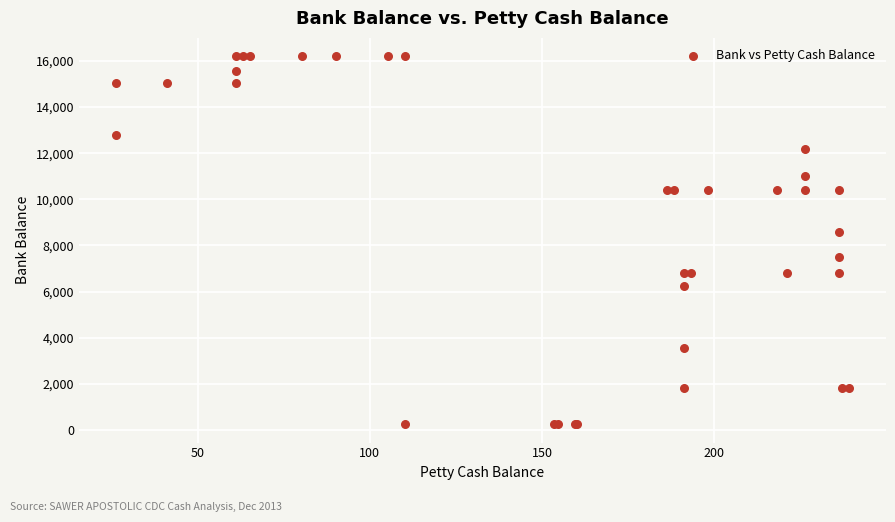

What Y value in the scatter plot is closest to 8224?

8598.3